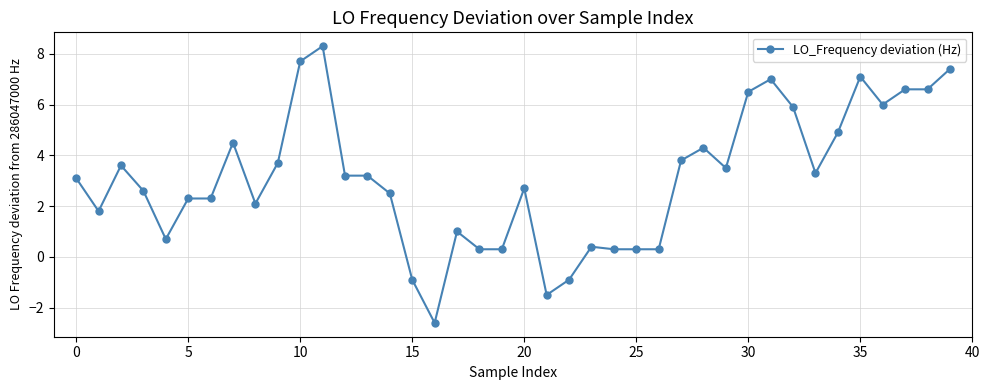

True or false: there are more than 0 points higher than both neighbors.

True